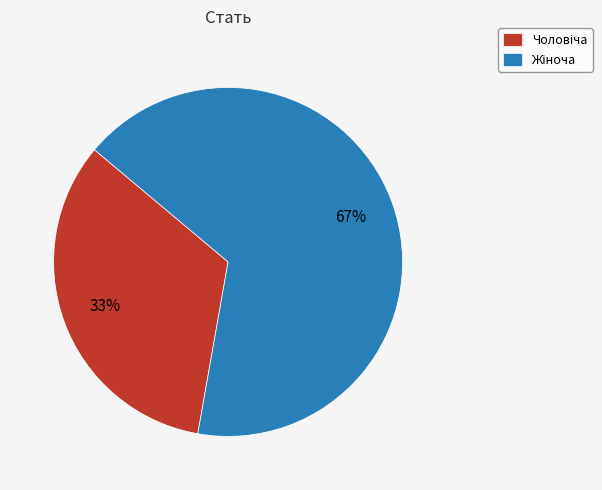

Is there any slice that represents more than half of the pie?

Yes